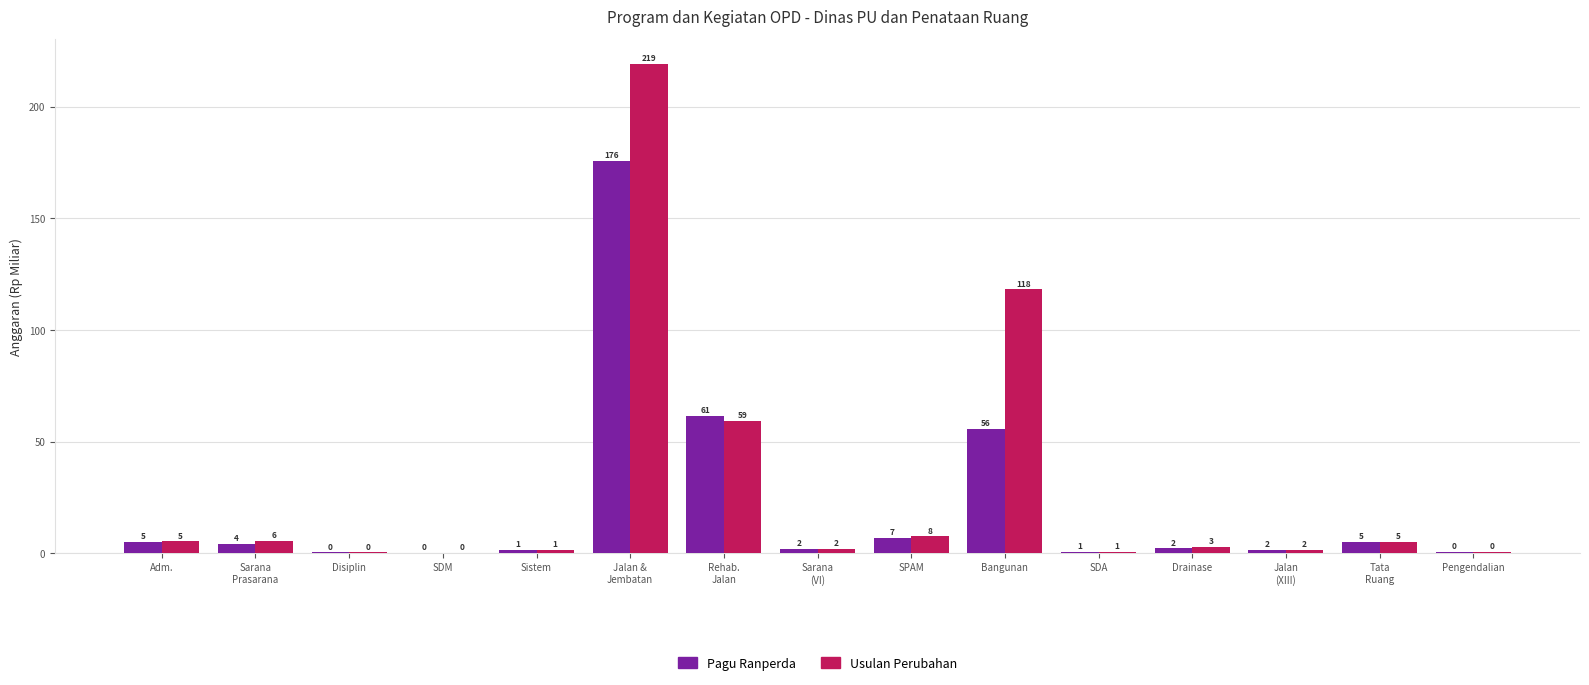

Between SDA and Bangunan, which is larger?

Bangunan